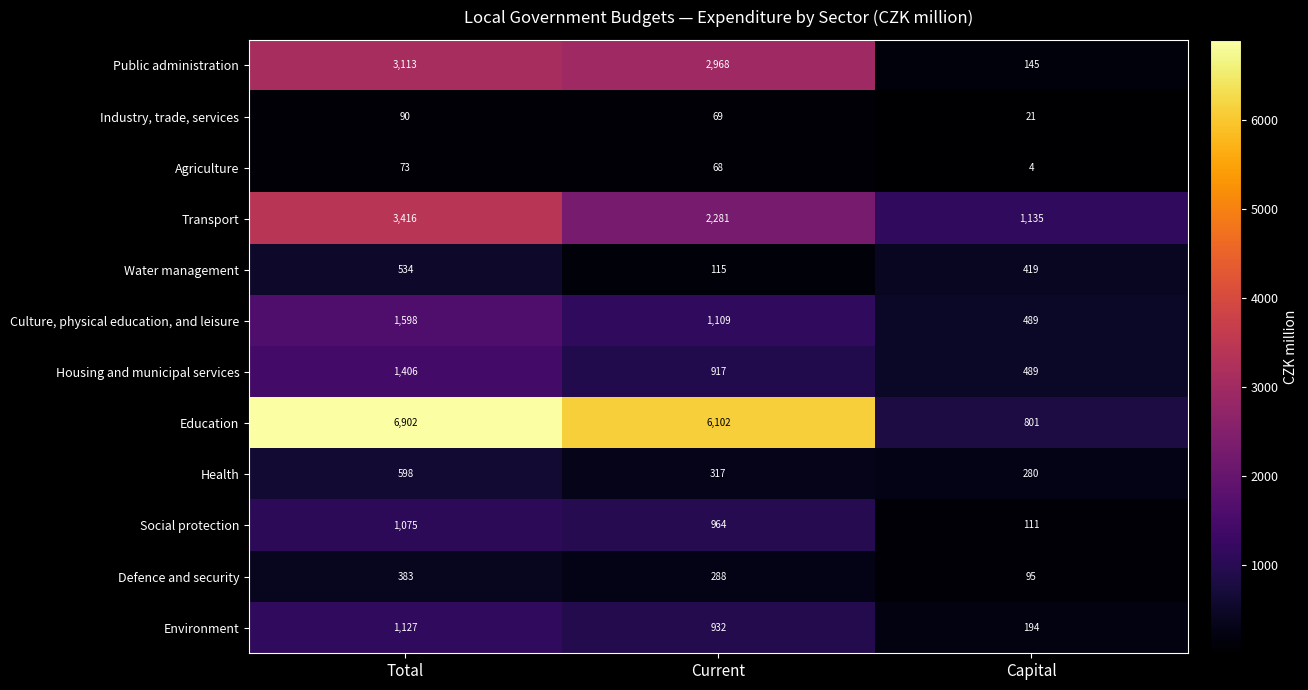

Is the value of Water management at Total greater than the value of Health at Total?

No